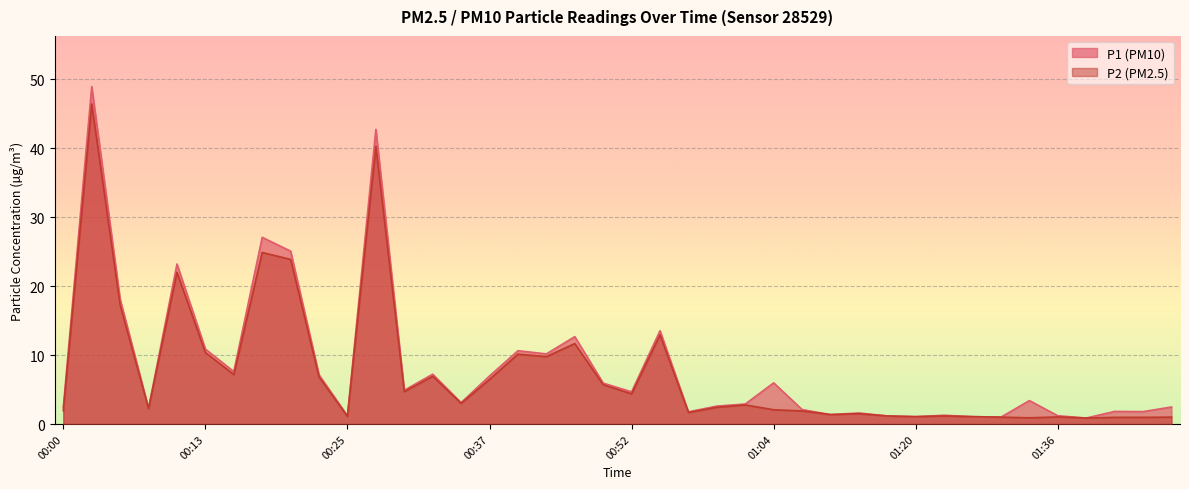

True or false: P2 and P1 cross at least once.

False